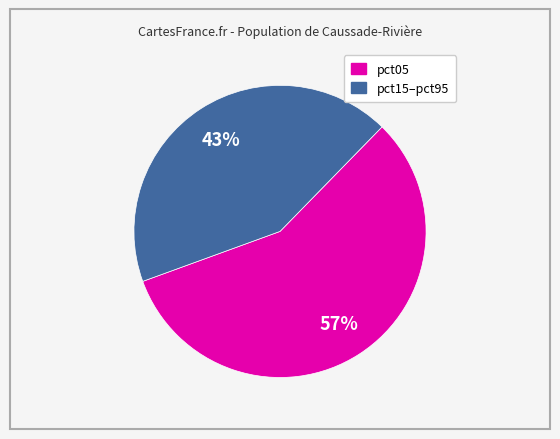

How many slices are in this pie chart?

2